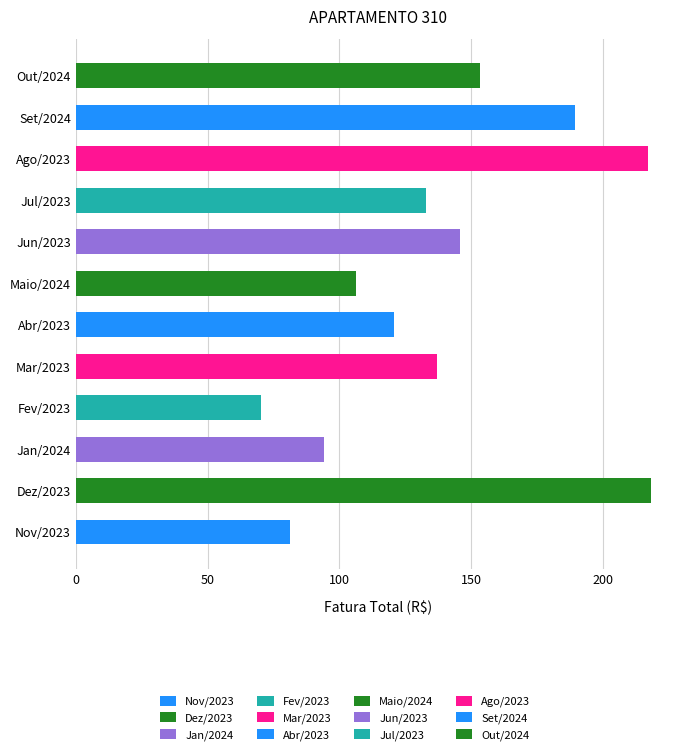

What is the difference between the maximum and minimum values?

148.0